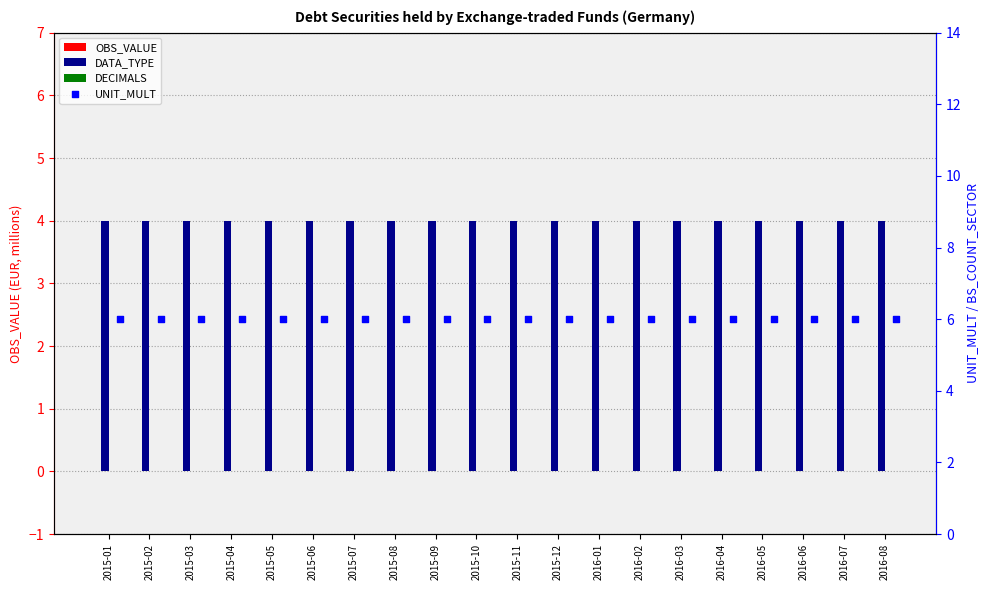

Which series contains the lowest Y value?

OBS_VALUE